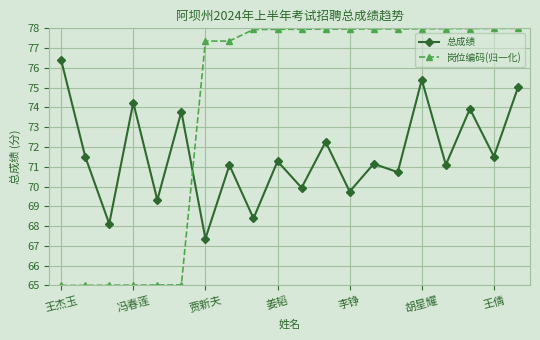

How many times do 岗位编码(归一化) and 总成绩 cross each other?

1